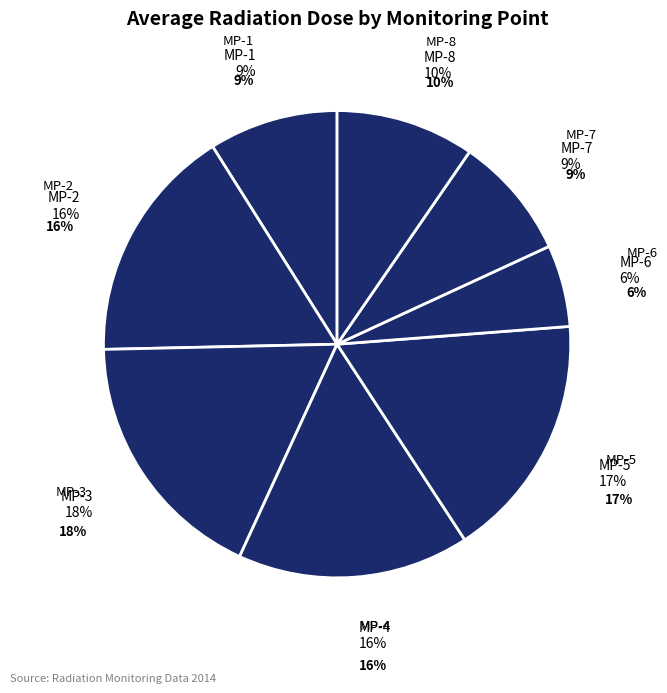

Approximately how many times larger is the value at MP-7 compared to MP-6?

1.5